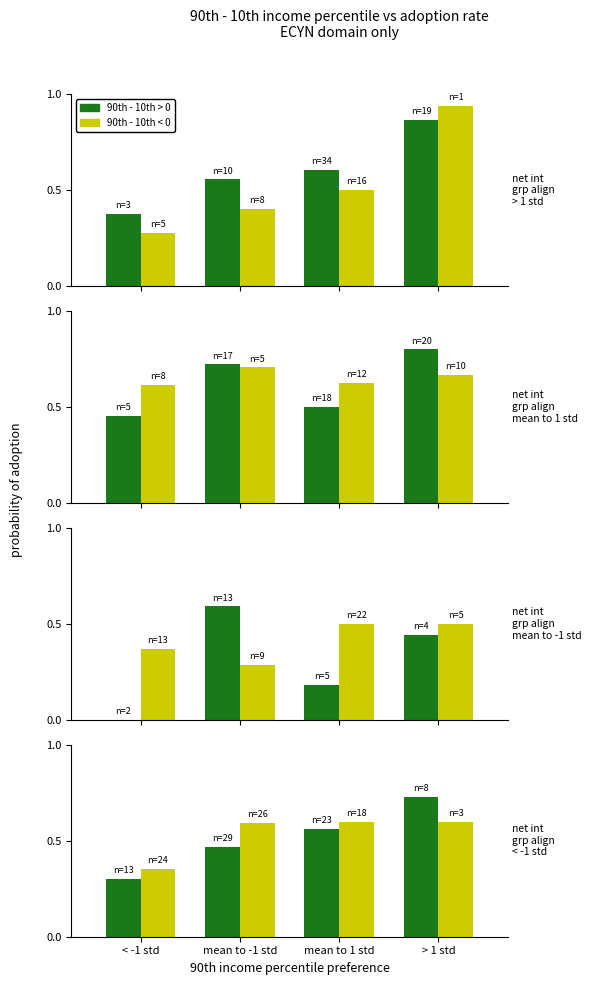

What is the difference between the maximum and minimum values in the 90th - 10th > 0 series?

0.4